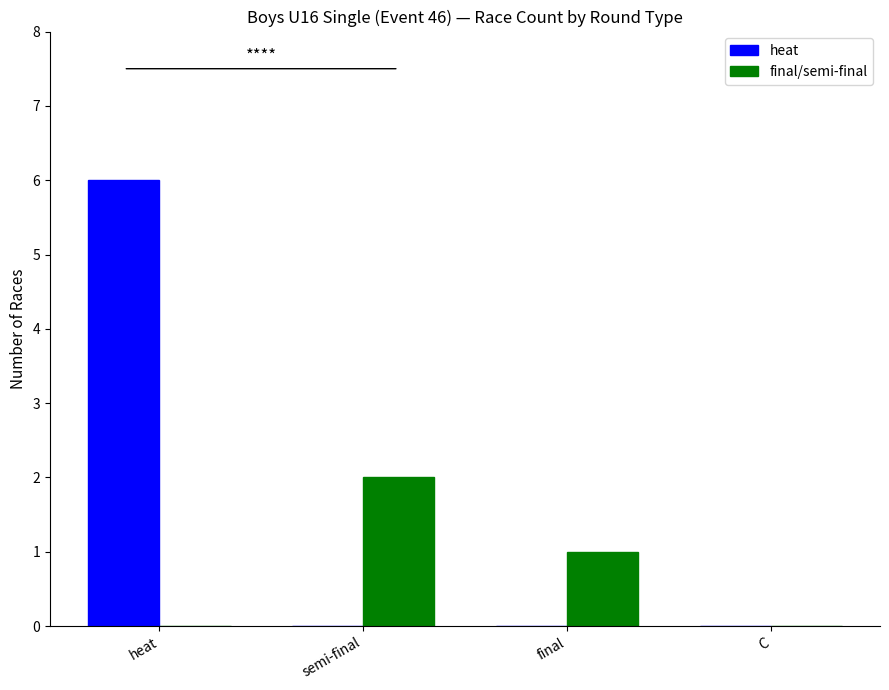

Which series has the largest total across all categories?

heat